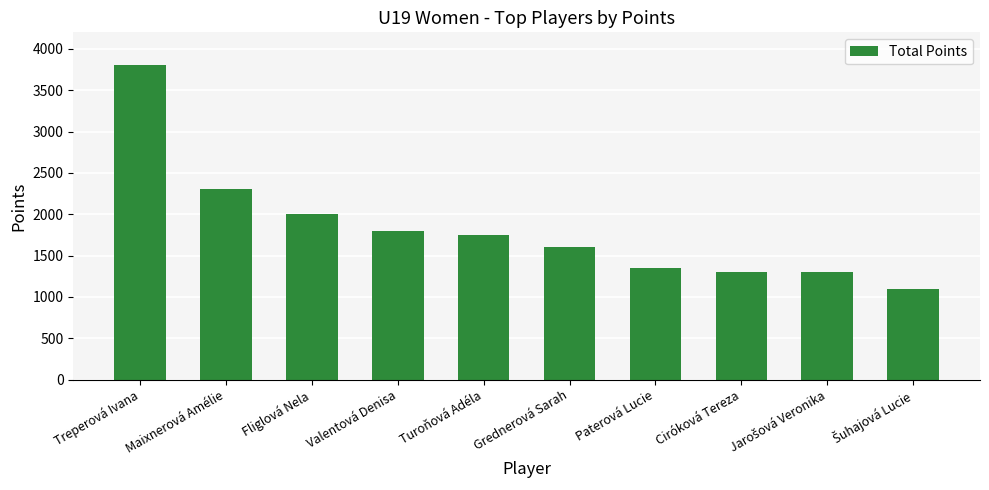

What is the value of the 2nd bar from the left?

2300